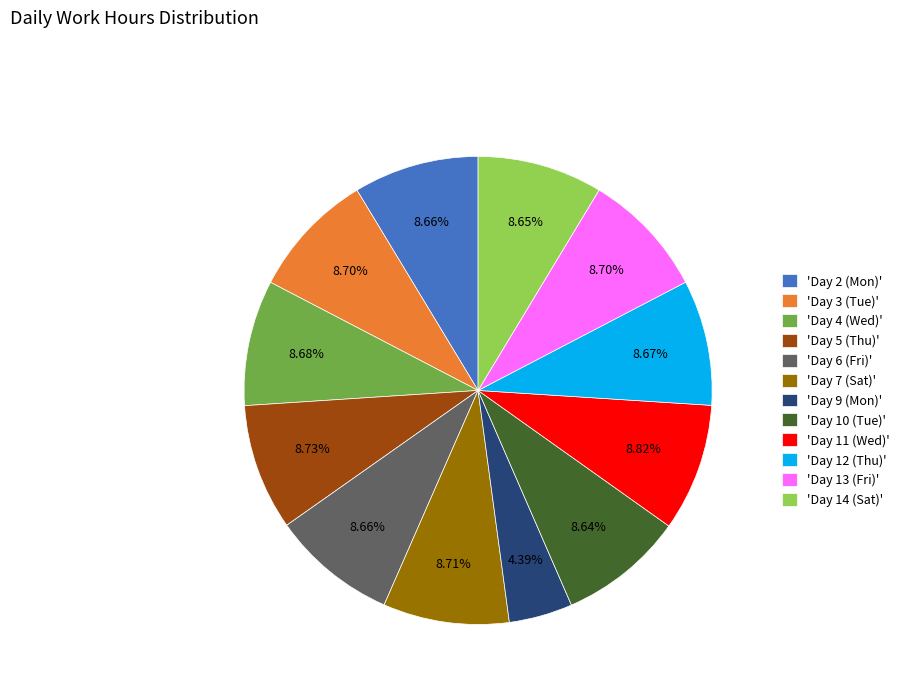

Combined, do 'Day 13 (Fri)' and 'Day 10 (Tue)' account for over 50%?

No